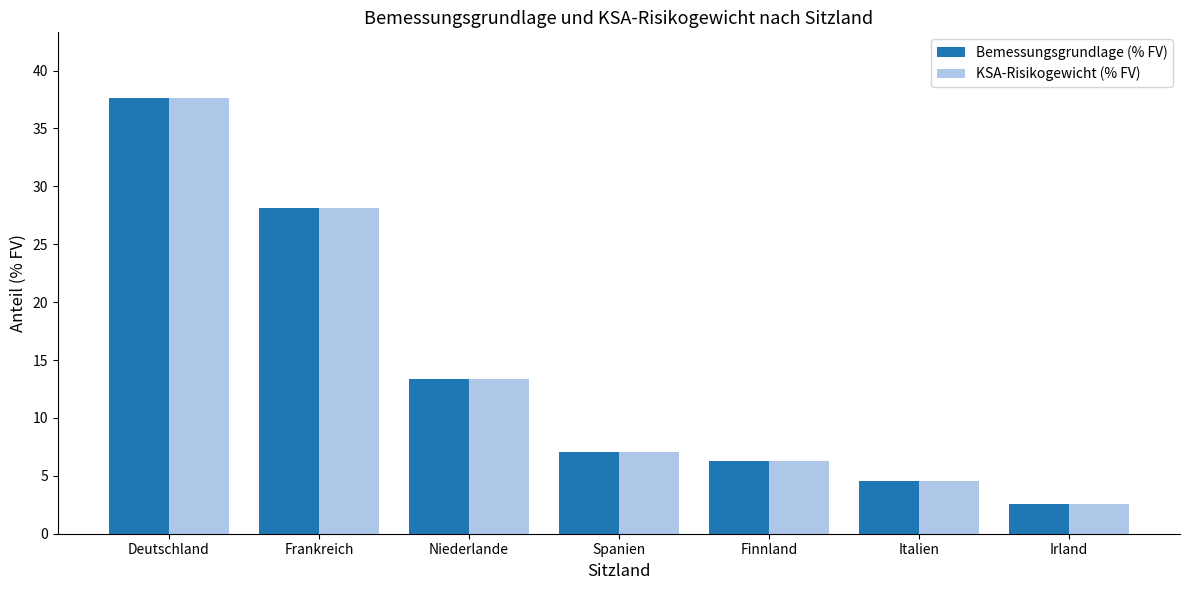

Count the number of categories in the chart.

7